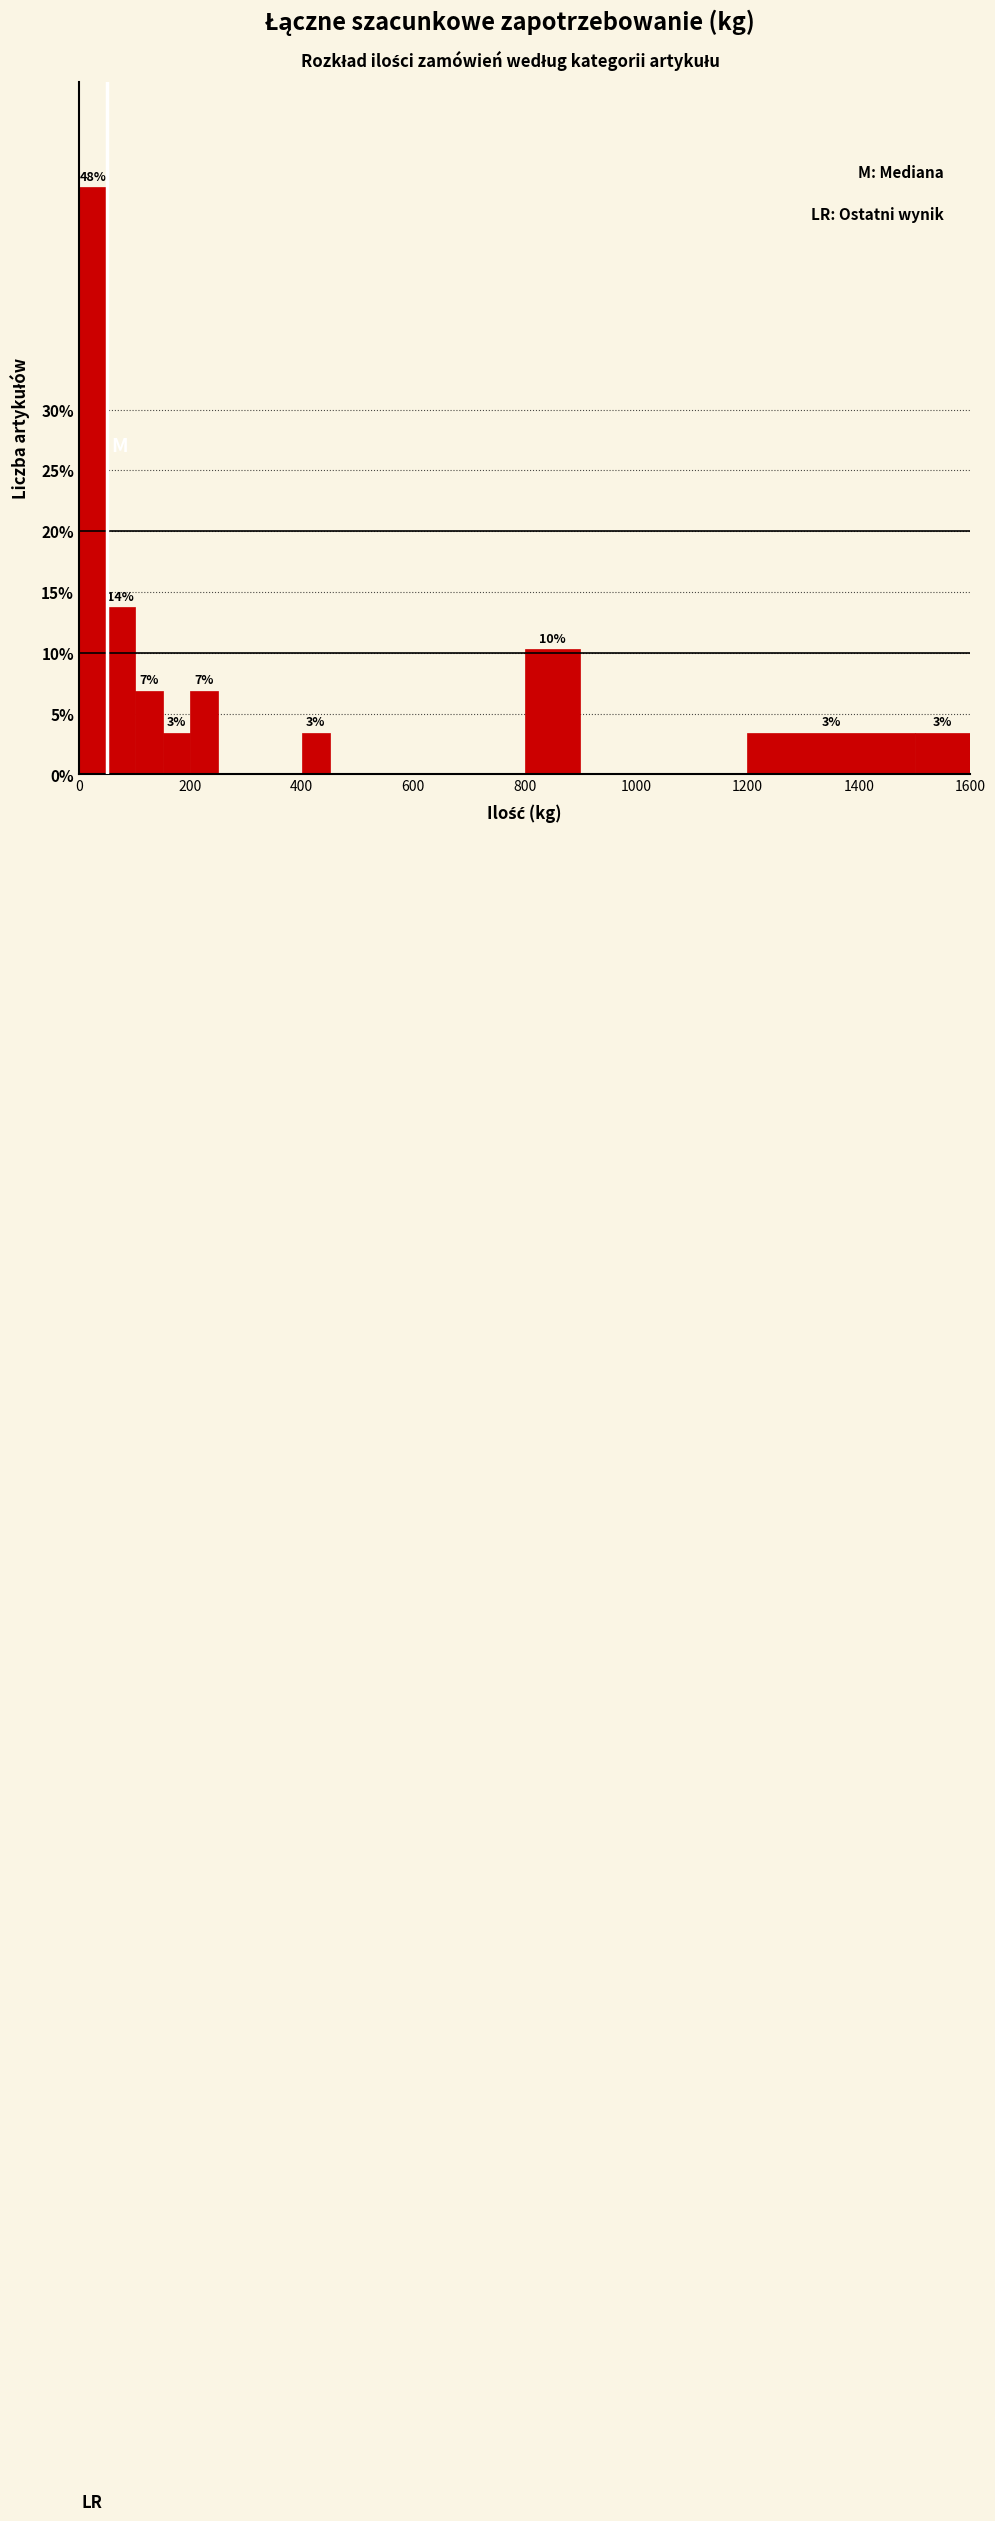

Around what value on the x-axis is the tallest bar? Give the approximate position of its centre, as read against the axis.

20